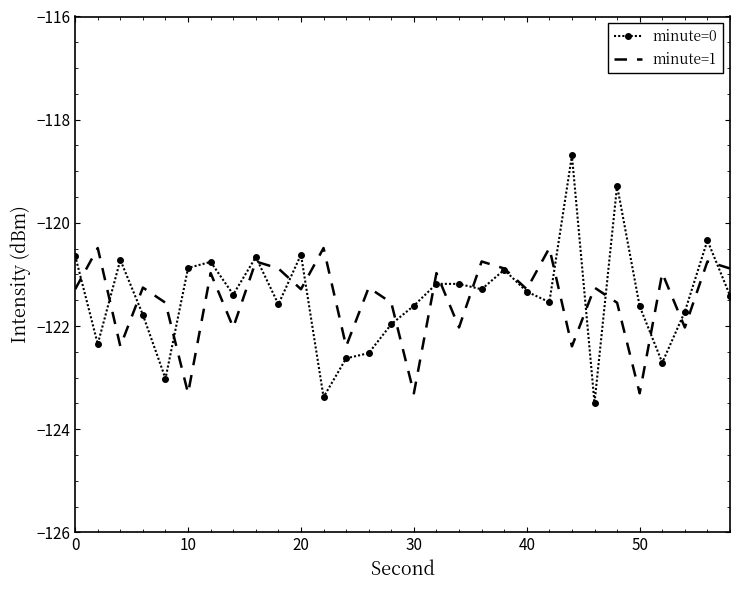

What is the minimum value for minute=0?

-123.5